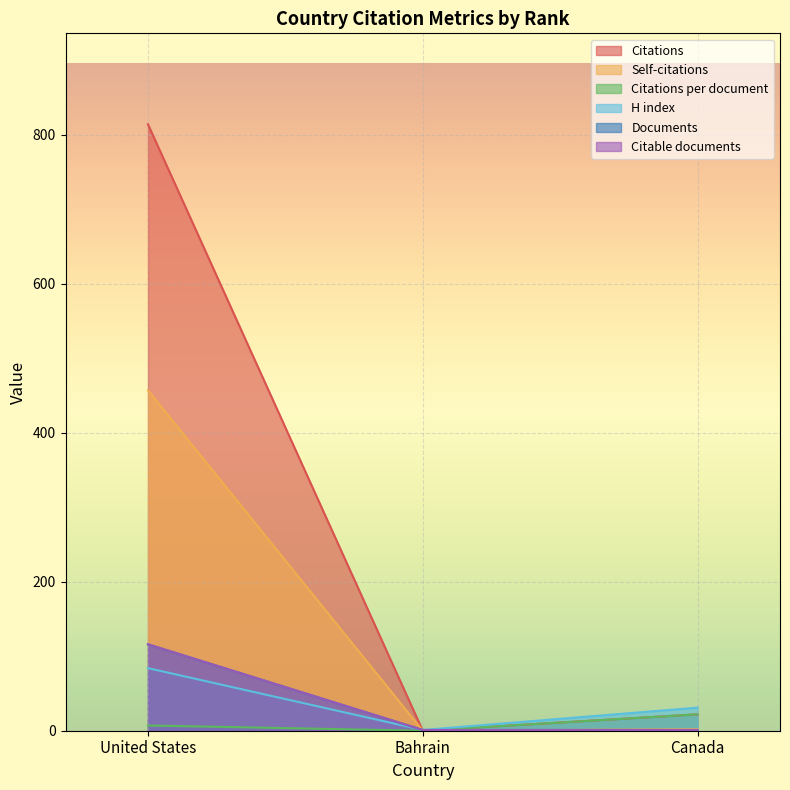

Which series has the largest total across all categories?

Citations